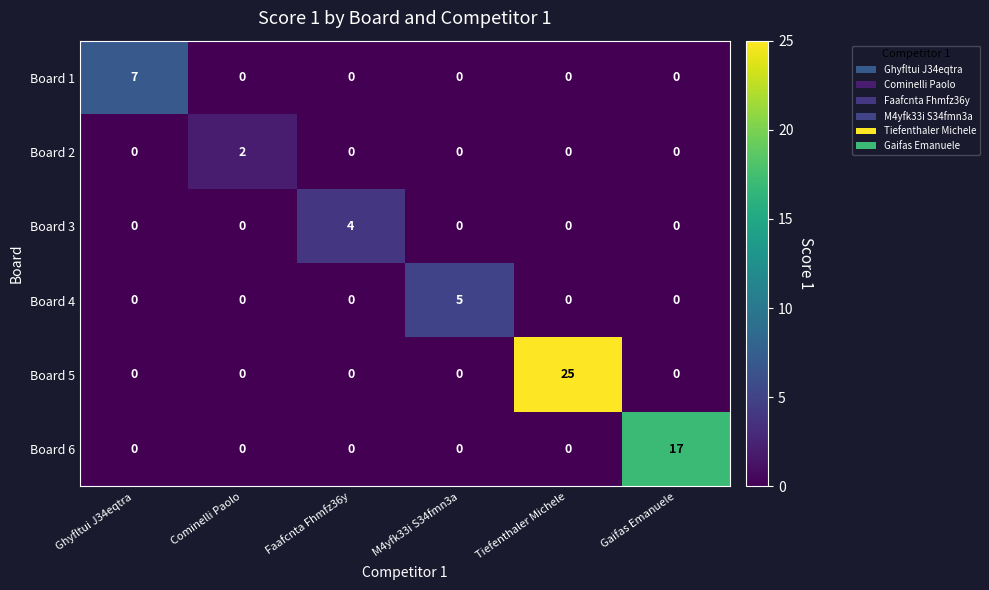

Count the Board 3 values in the range 0 to 1.

5